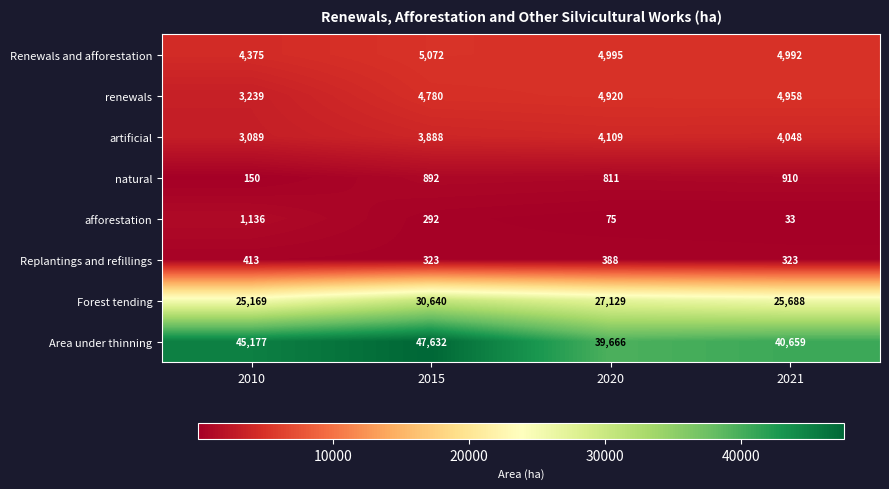

Is it true that natural equals 624 at 2015?

False